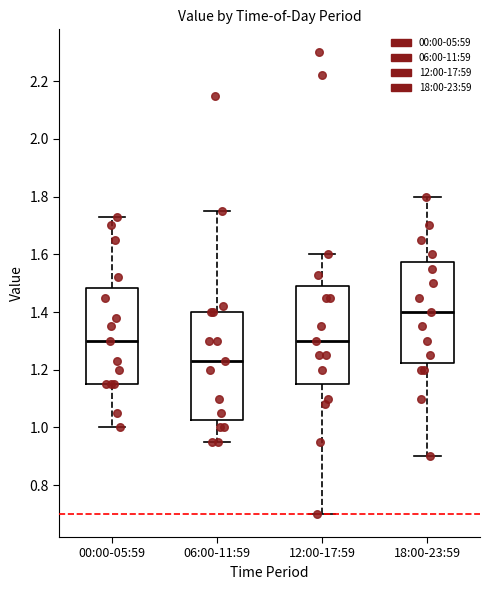

Which box is the tallest, from its lower edge to its upper edge?

06:00-11:59